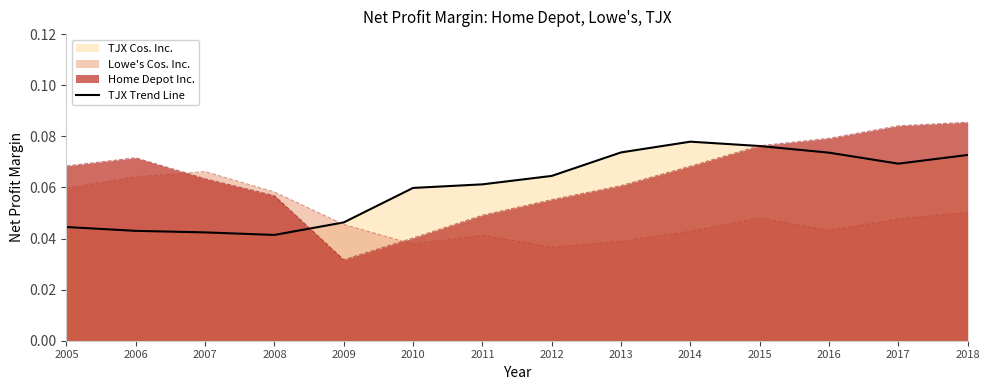

What is the value of the 9th point from the left?

0.1